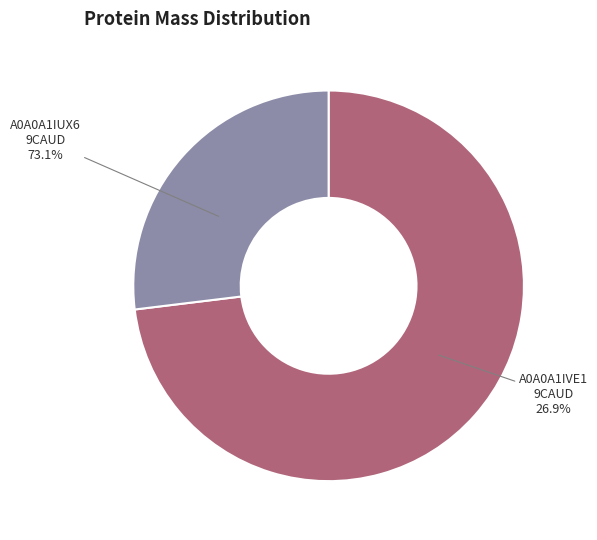

True or false: tr|A0A0A1IVE1|A0A0A1IVE1_9CAUD accounts for 27% of the total.

True